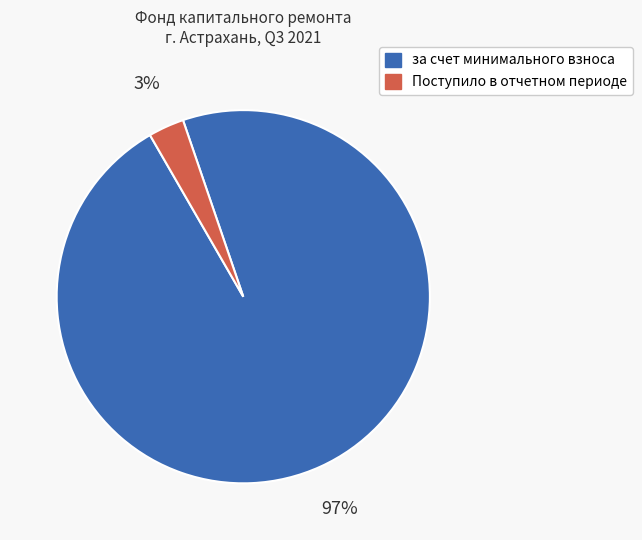

To the nearest percent, what percentage of the pie is Поступило в отчетном периоде?

3%